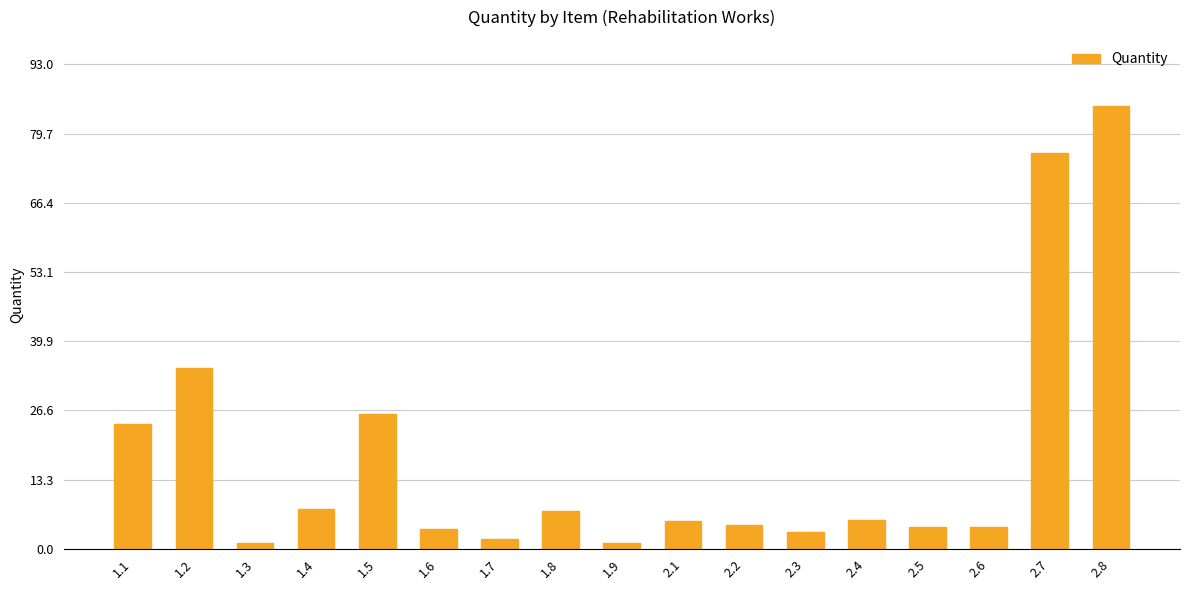

At which category does the chart reach its peak across all series?

2.8